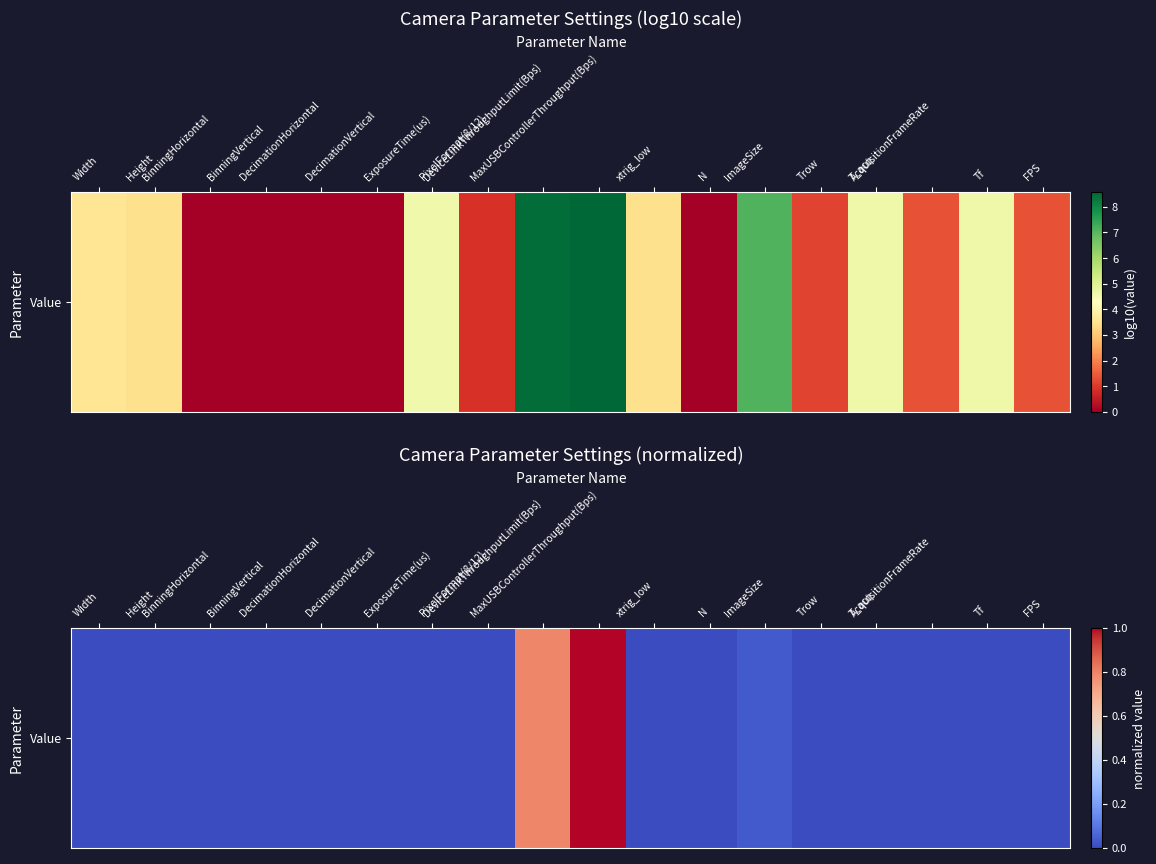

What is the greatest value displayed?

1.0